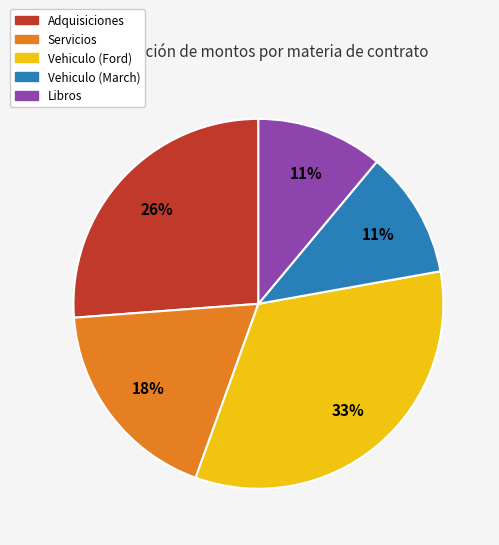

Is the sum of Vehiculo (March) and Vehiculo (Ford) greater than half?

No